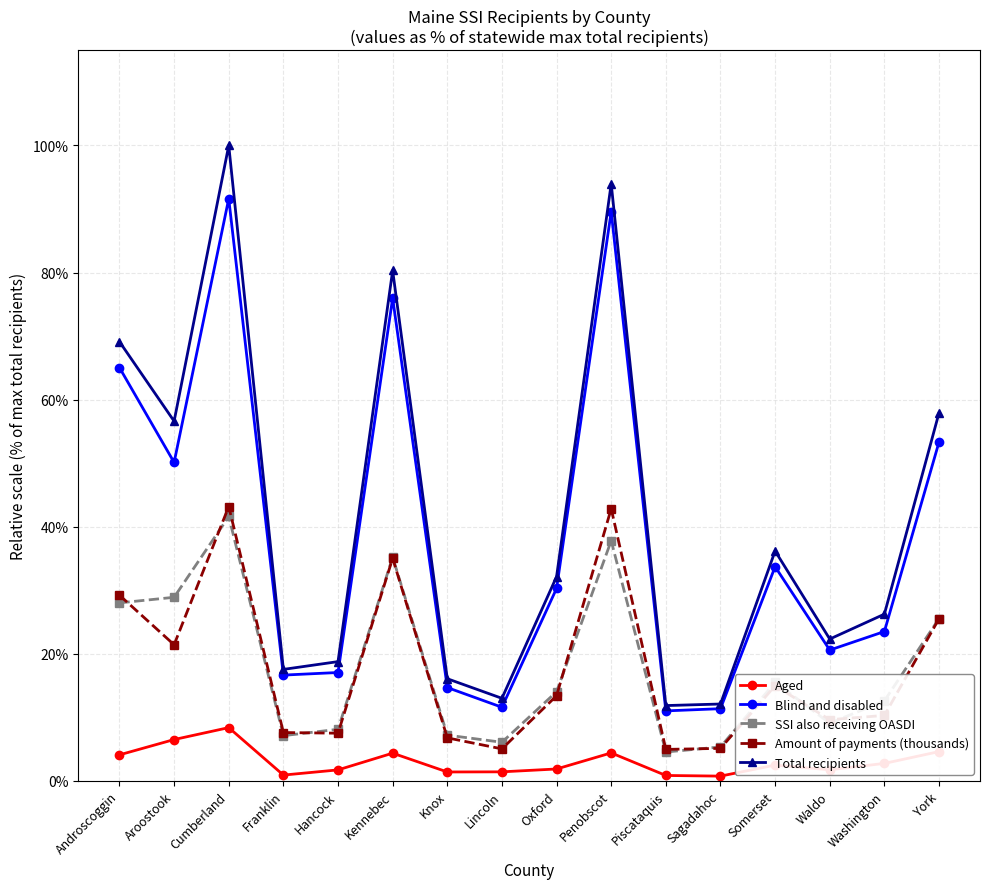

List the series in order of their peak value, lowest first.

Aged, SSI also receiving OASDI, Amount of payments (thousands), Blind and disabled, Total recipients